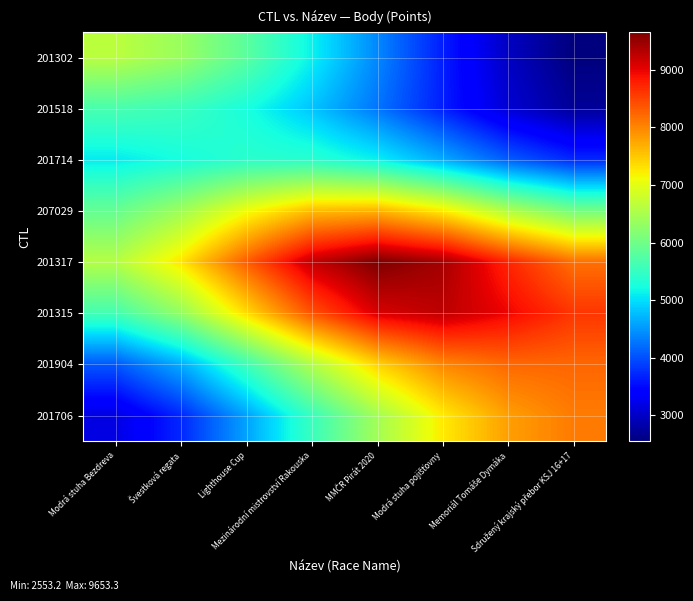

Between Memoriál Tomáše Dymáka and Modrá stuha pojišťovny, which is larger?

Modrá stuha pojišťovny